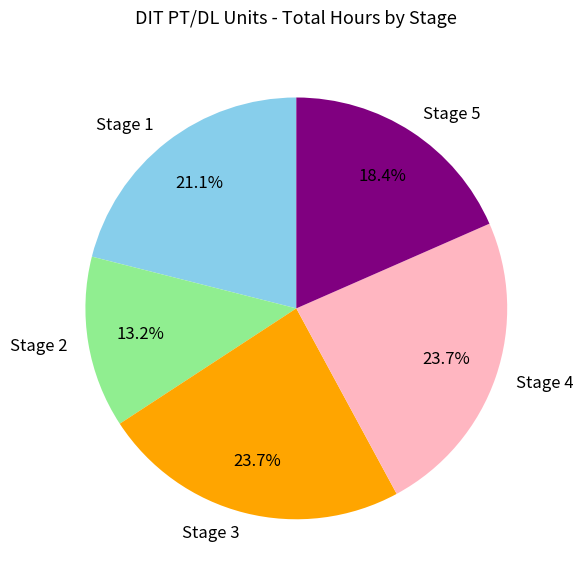

What percentage do Stage 5 and Stage 2 together represent?

31.6%